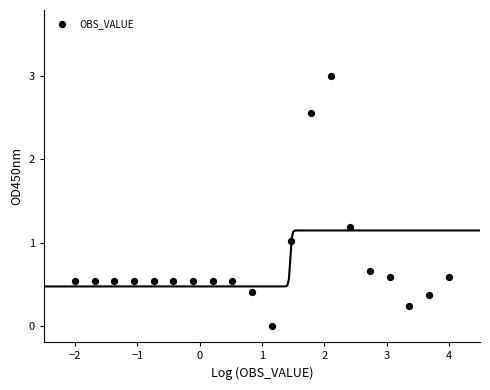

What is the range of Y values (max minus min)?

3.0